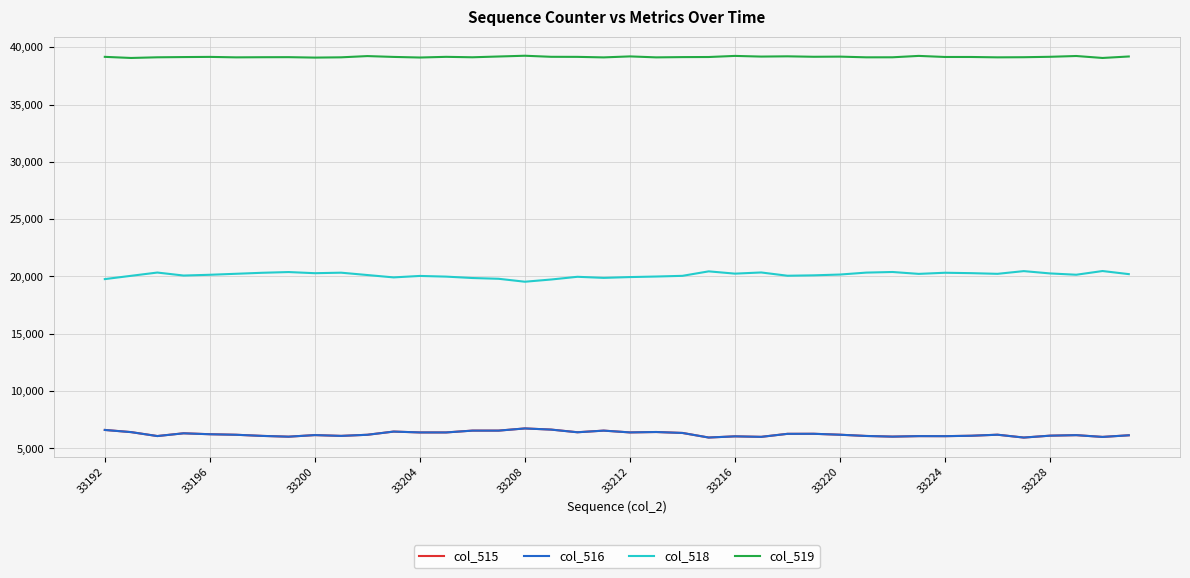

What is the maximum value for col_516?

6739